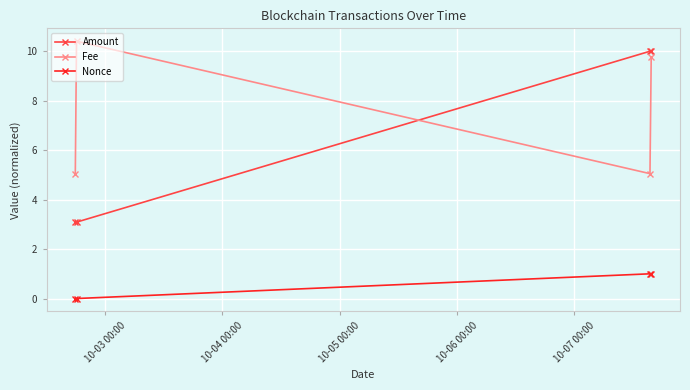

Which series has the widest spread of values?

Amount